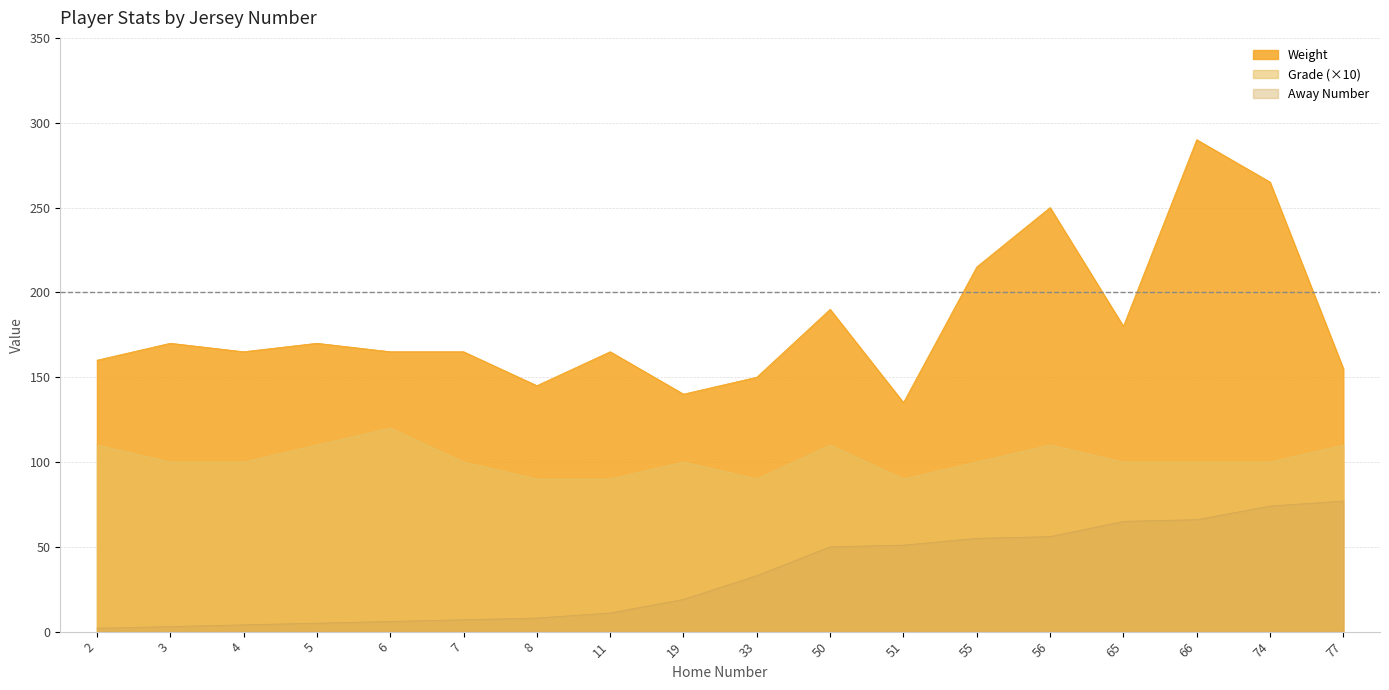

Reading left to right, what are all the values shown in this chart?

Weight: 4=165	2=160	8=145	51=135	33=150	19=140	56=250	3=170	7=165	74=265	11=165	66=290	65=180	55=215	77=155	6=165	50=190	5=170
Grade: 4=10	2=11	8=9	51=9	33=9	19=10	56=11	3=10	7=10	74=10	11=9	66=10	65=10	55=10	77=11	6=12	50=11	5=11
Away Number: 4=4	2=2	8=8	51=51	33=33	19=19	56=56	3=3	7=7	74=74	11=11	66=66	65=65	55=55	77=77	6=6	50=50	5=5